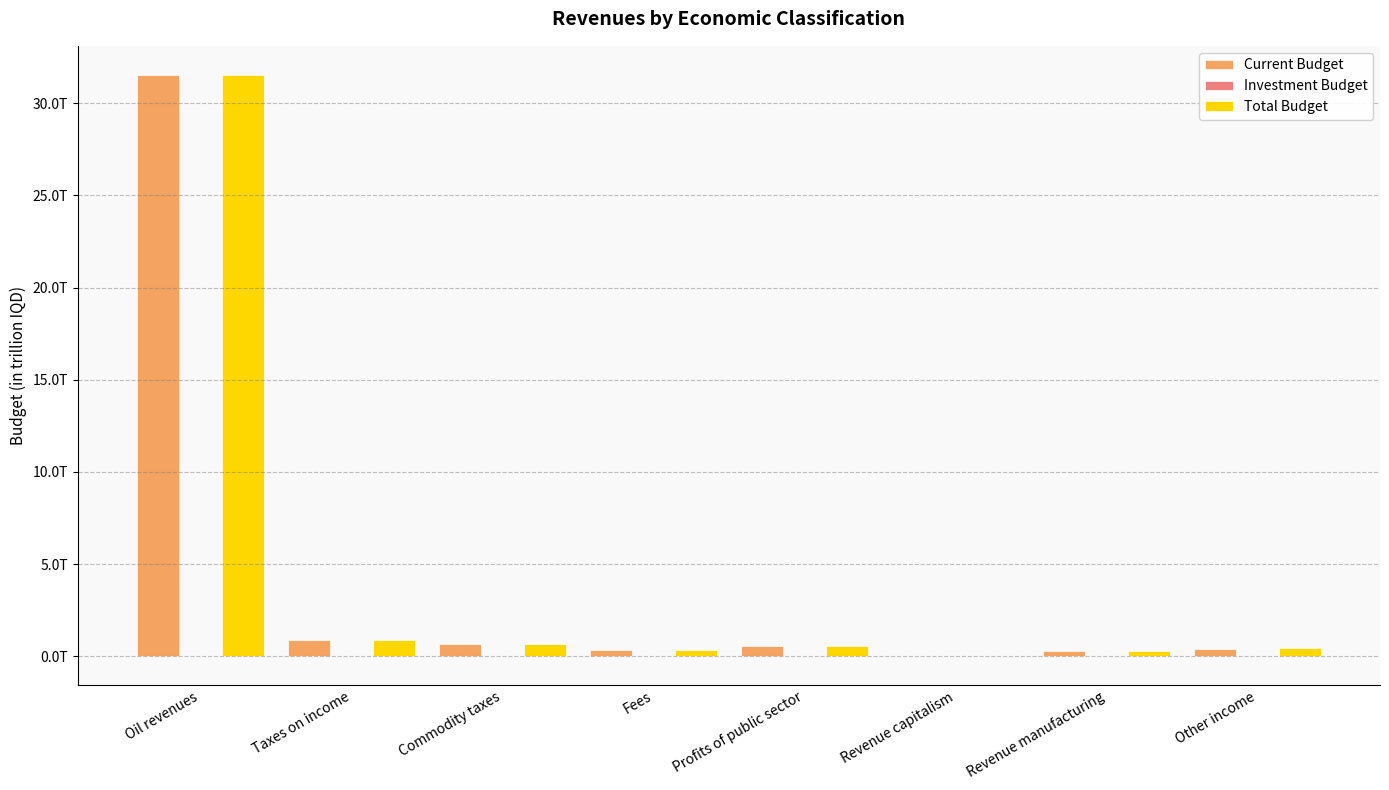

Are the bars grouped side by side (vs. stacked)?

Yes